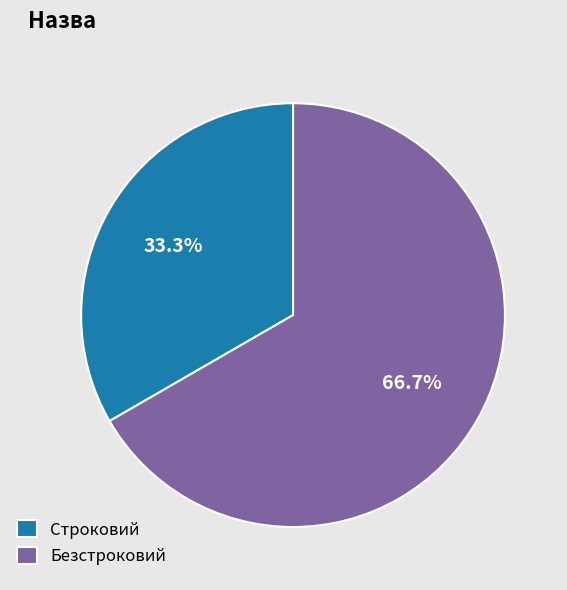

The Безстроковий slice represents 67% of the pie. True or false?

True